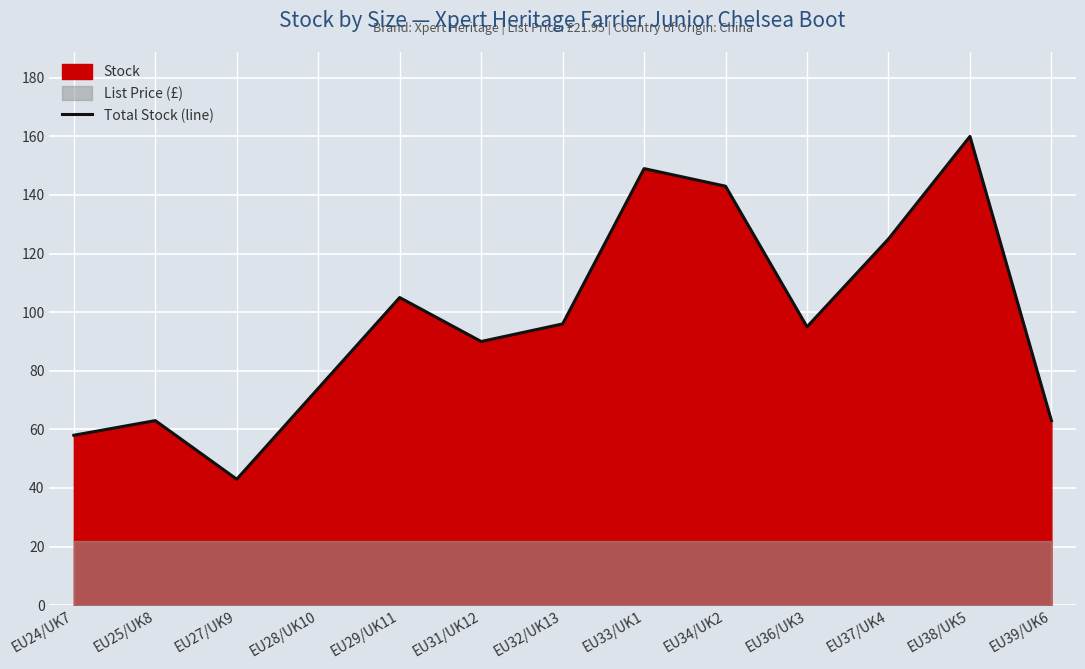

List the labels in order of value, largest first.

EU38/UK5, EU33/UK1, EU34/UK2, EU37/UK4, EU29/UK11, EU32/UK13, EU36/UK3, EU31/UK12, EU28/UK10, EU25/UK8, EU39/UK6, EU24/UK7, EU27/UK9